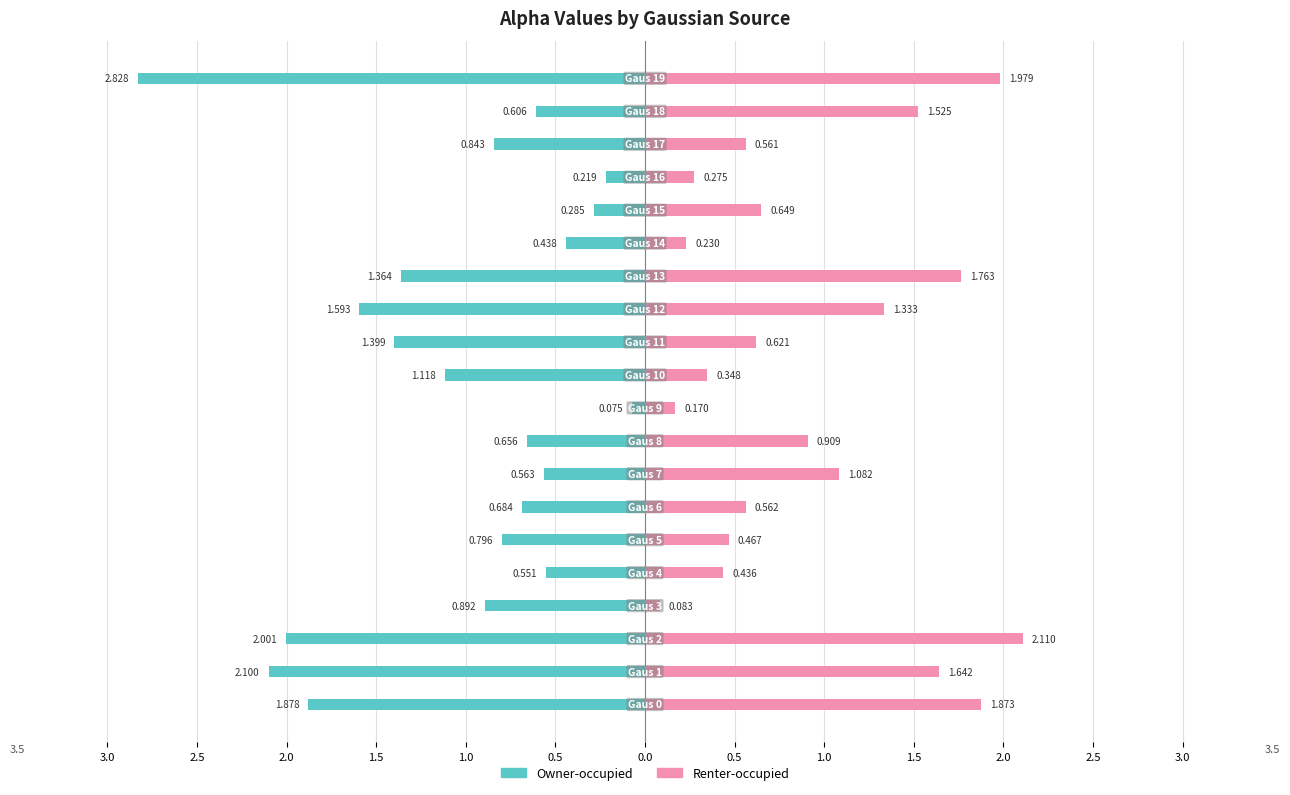

What is the sum of all Renter-occupied values?

18.6